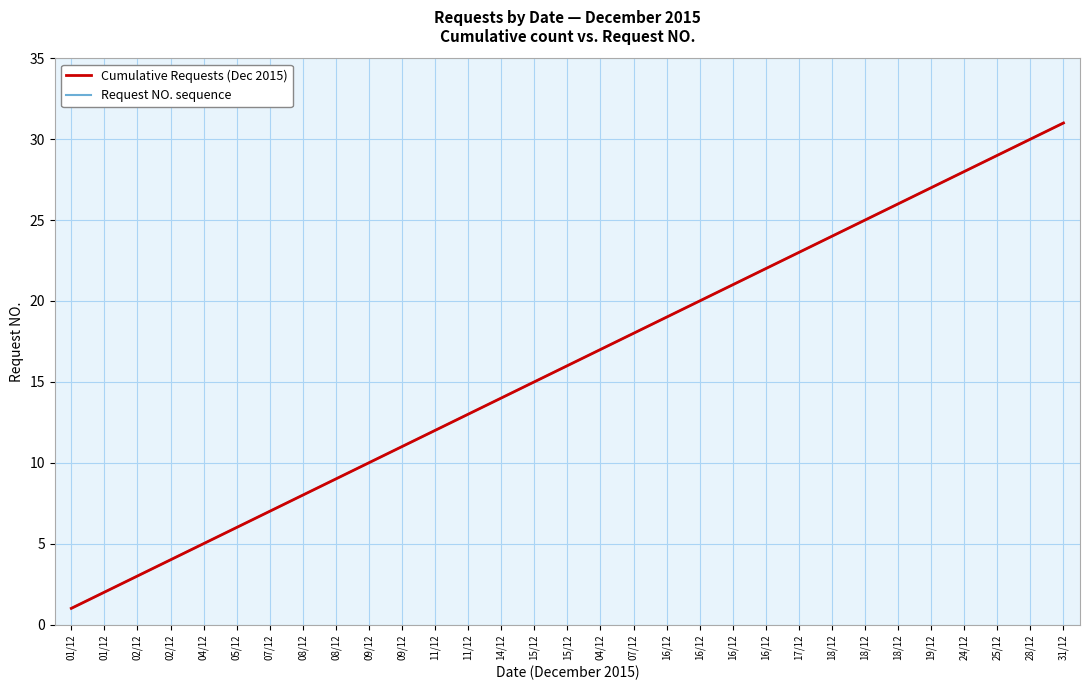

What is the sum of all Request NO. sequence values?

496